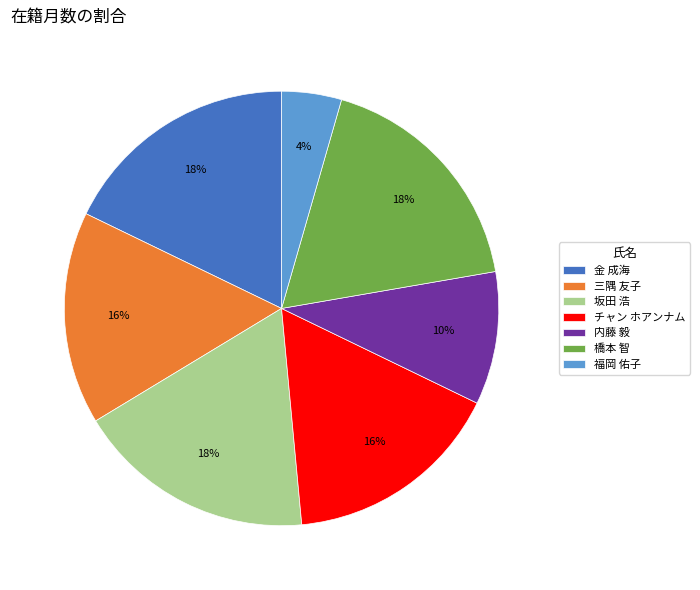

Does any single category account for the majority?

No